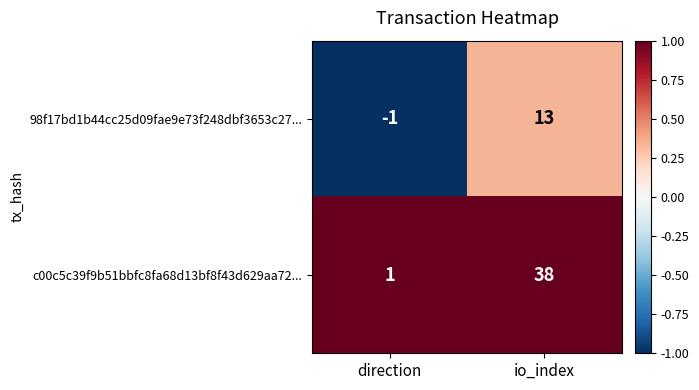

Between direction and io_index, which series saw the biggest shift?

c00c5c39f9b51bbfc8fa68d13bf8f43d629aa72...